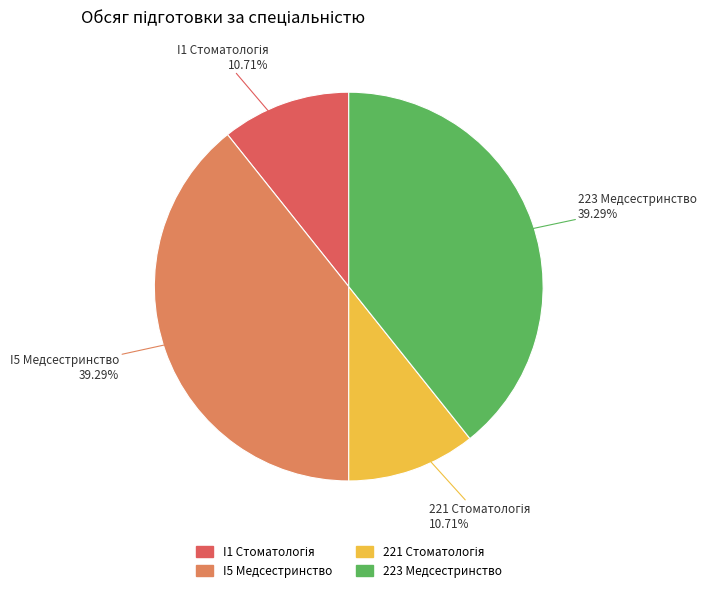

What is the largest slice in the pie chart?

I5 Медсестринство